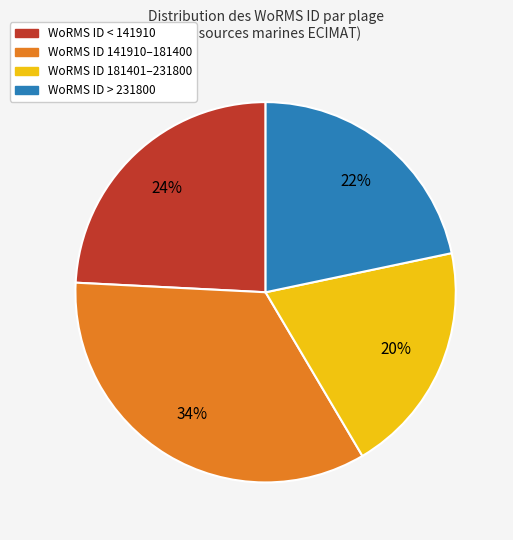

To the nearest percent, what is the average slice percentage?

25%